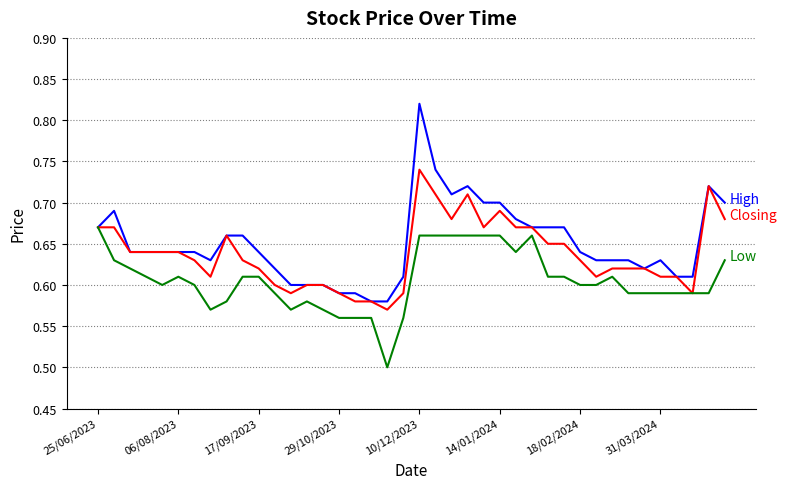

What is the smallest value displayed?

0.5